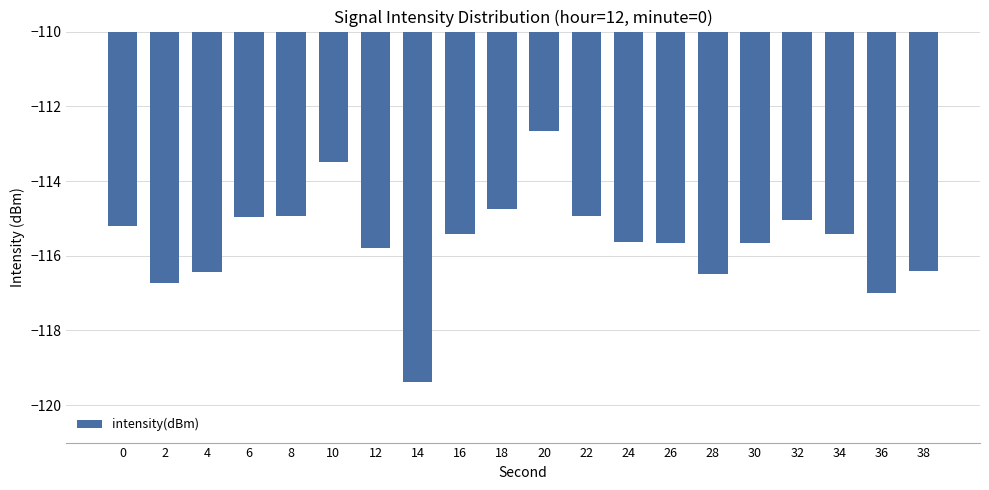

At which category does the chart reach its minimum across all series?

14